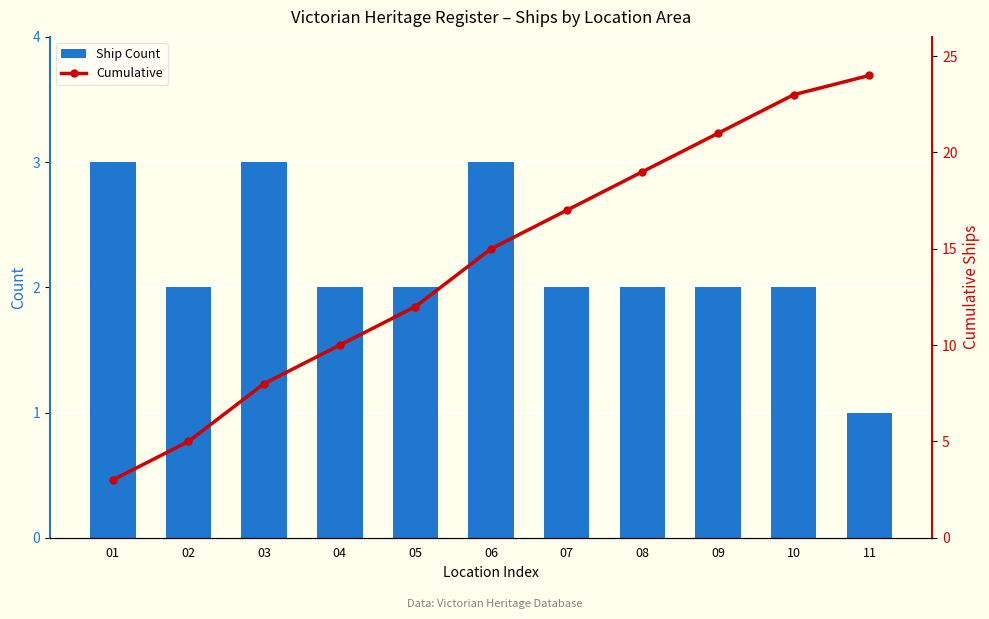

What are all the series names shown in the legend?

Ship Count, Cumulative